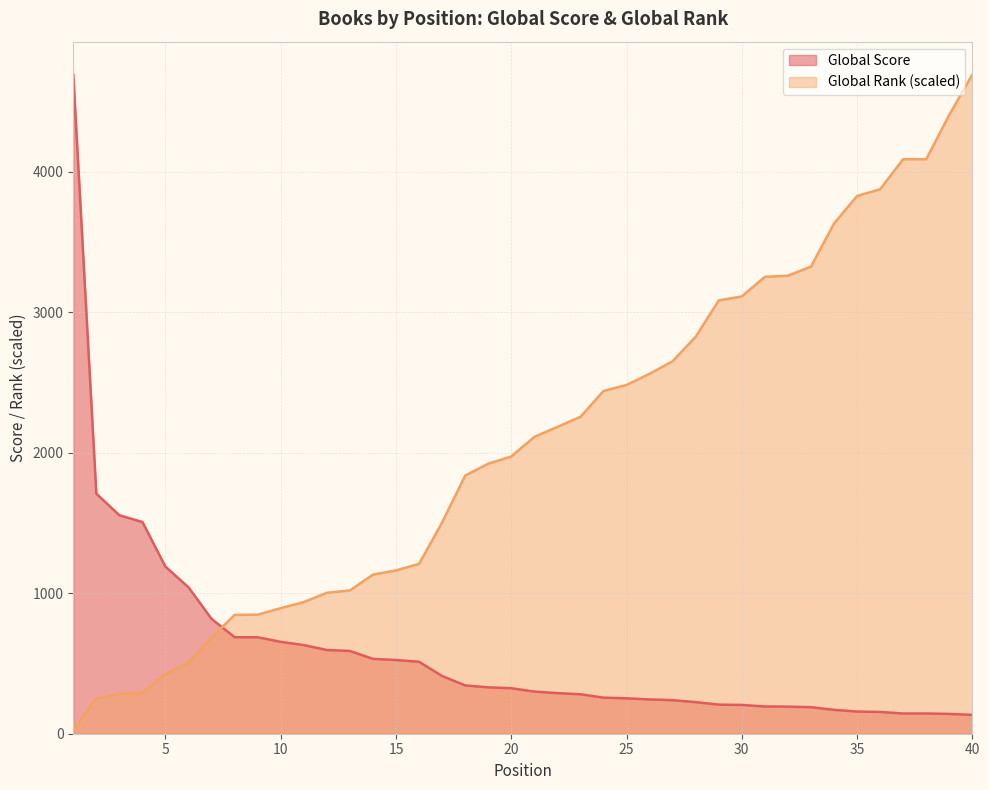

How many intersections are there between Global Rank and Global Score?

1